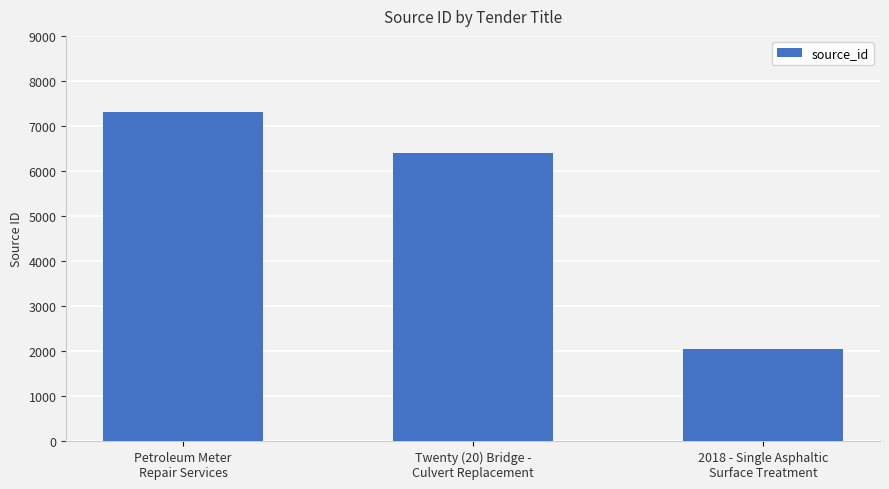

List the labels in order of value, largest first.

Petroleum Meter
Repair Services, Twenty (20) Bridge -
Culvert Replacement, 2018 - Single Asphaltic
Surface Treatment